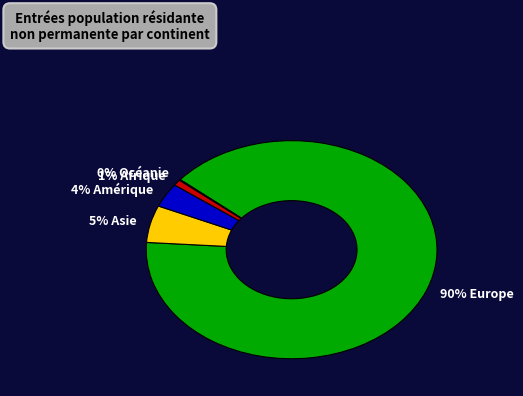

Is there any slice that represents more than half of the pie?

Yes